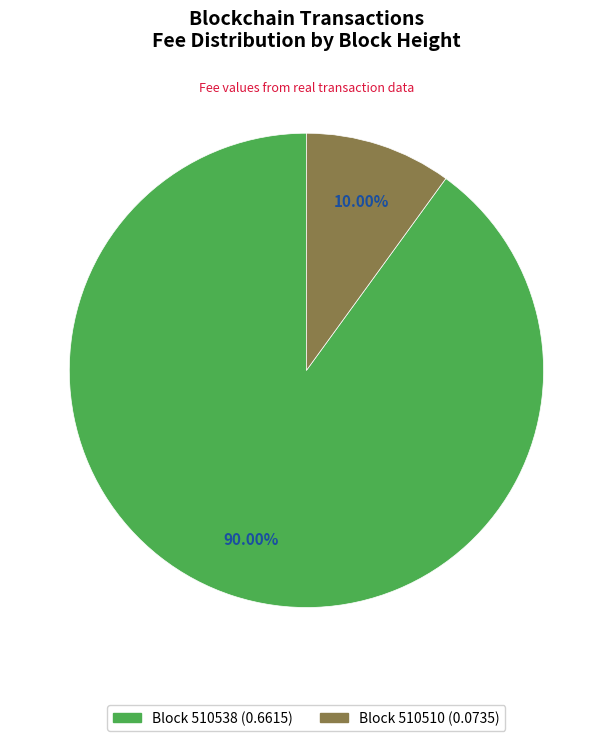

Does any single category account for the majority?

Yes